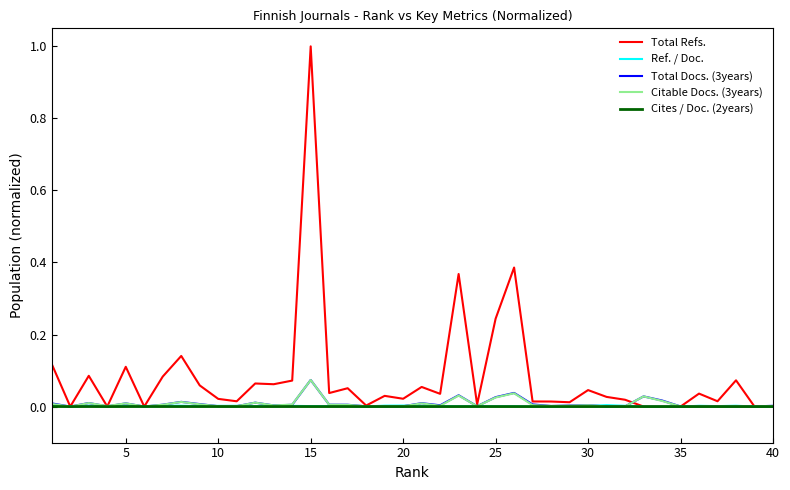

Which series has the largest range (max minus min)?

Total Refs.